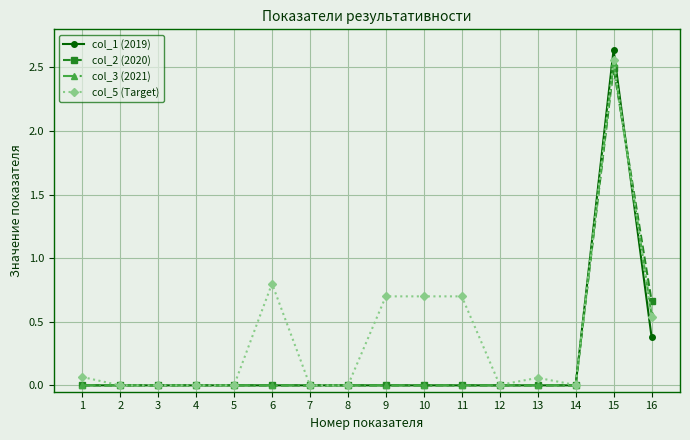

The value of col_2 (2020) at 11 is -1.6. True or false?

False